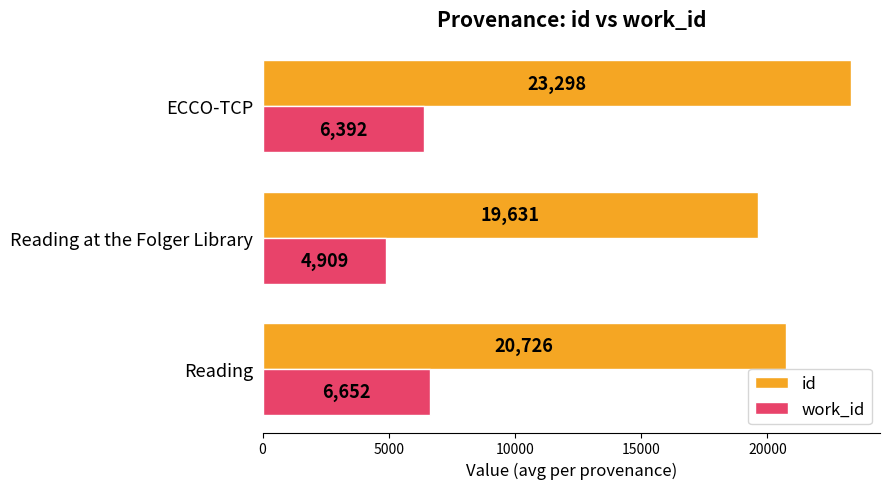

True or false: work_id has a value of 6651.8 at Reading.

True